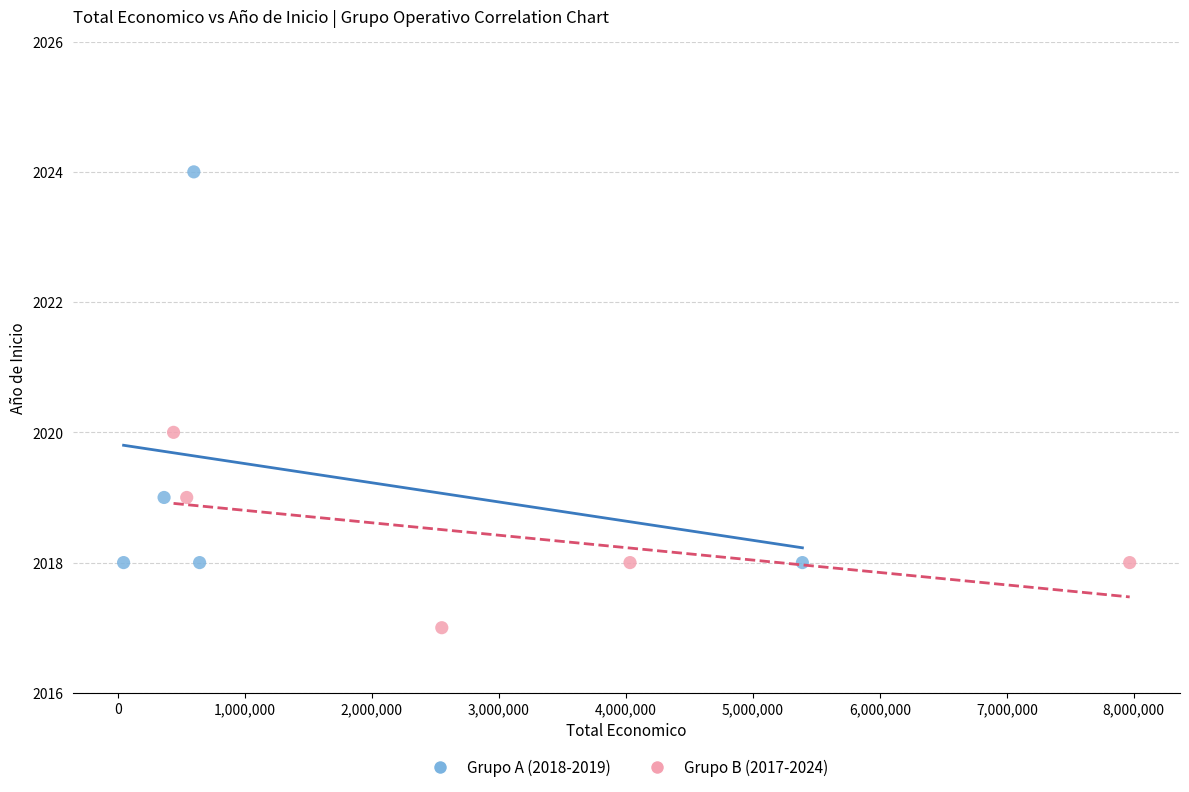

Which series has the widest spread of Y values?

Grupo A (2018-2019)